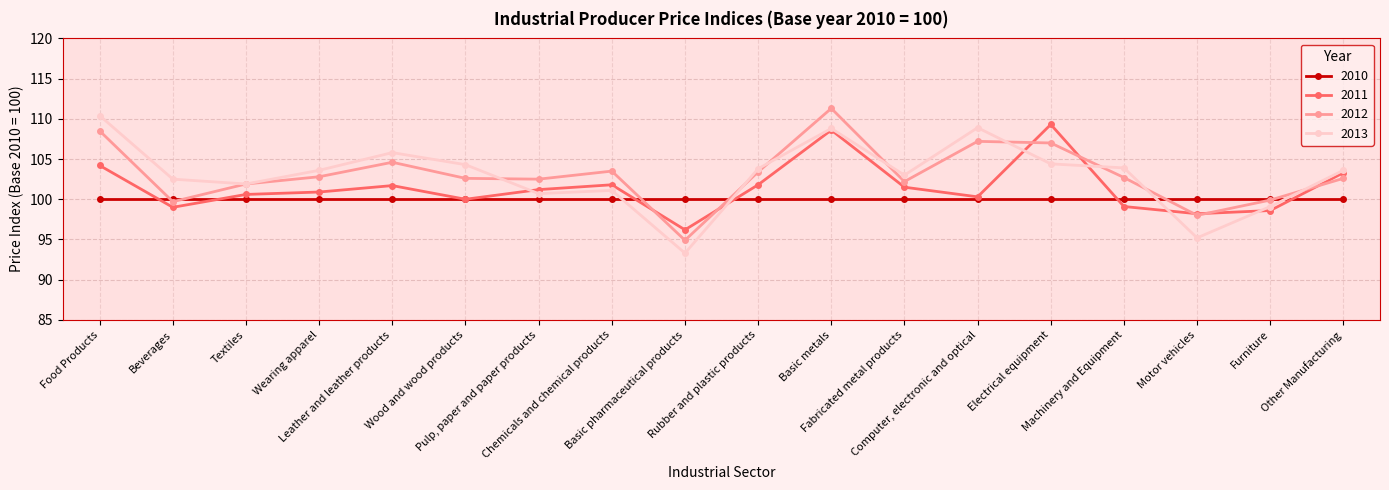

Count the number of categories in the chart.

18